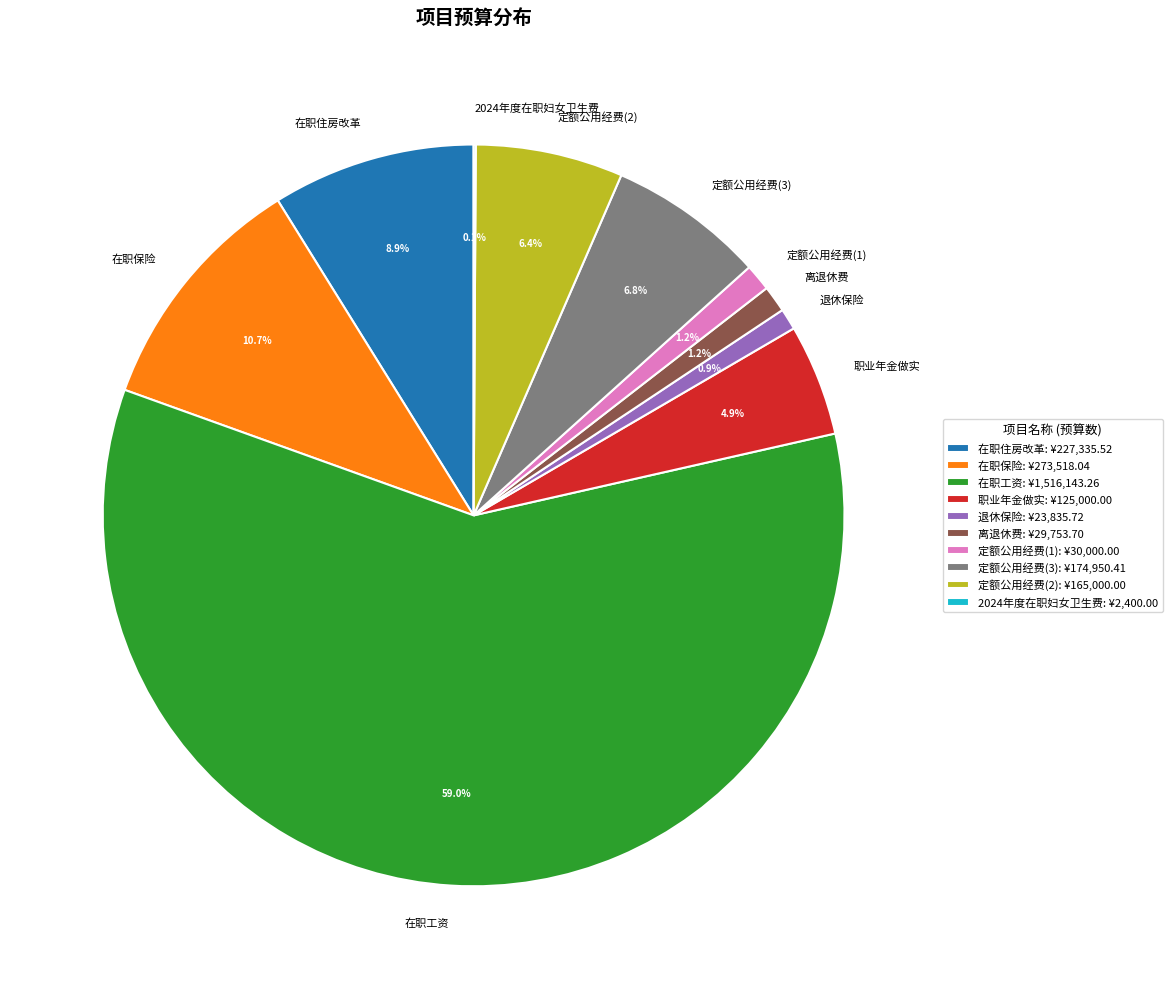

True or false: 定额公用经费(3) accounts for 22% of the total.

False